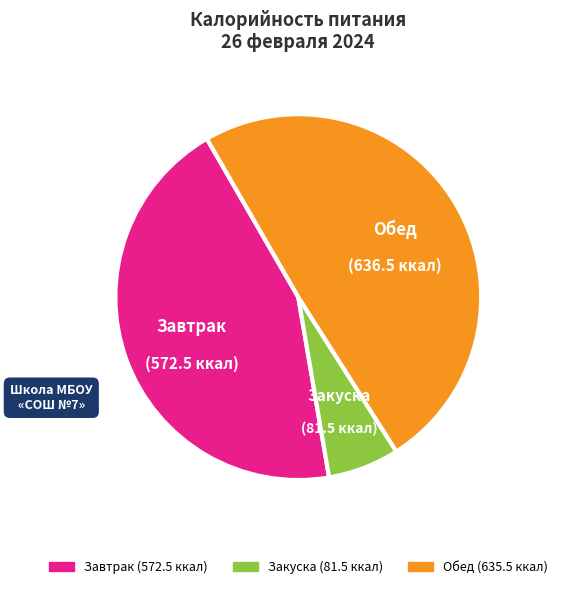

Is there any slice that represents more than half of the pie?

No